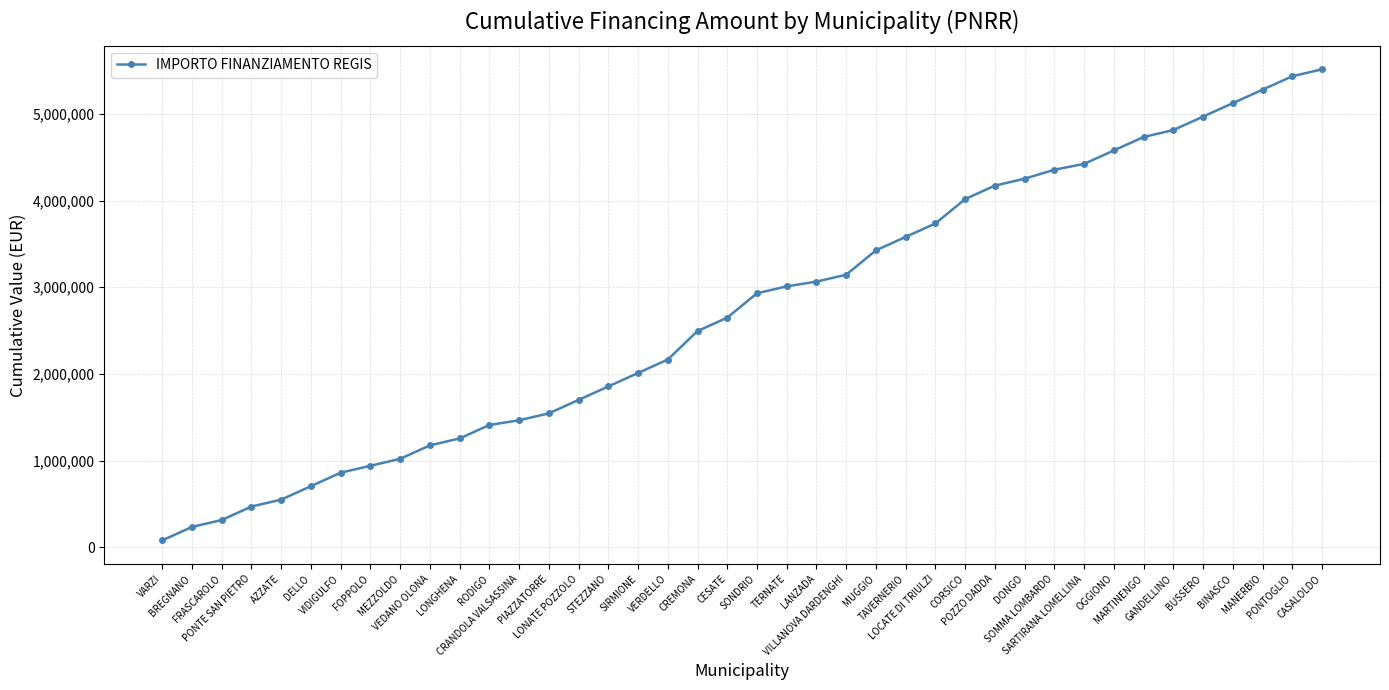

What is the value of the 28th point from the left?

4017120